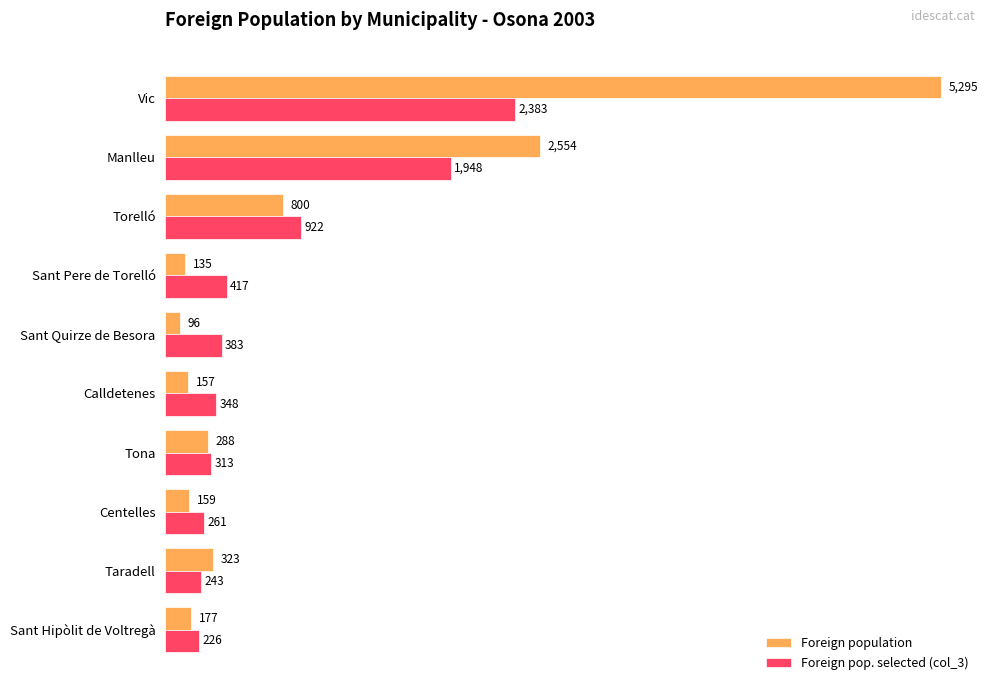

Count the number of categories in the chart.

10